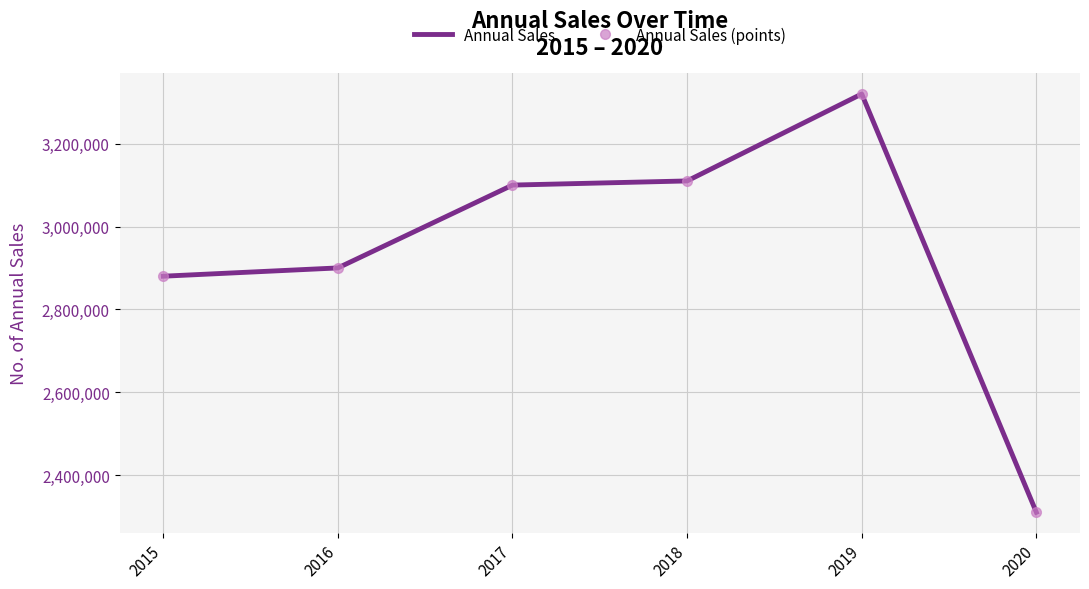

What are all the series names shown in the legend?

Annual Sales, Annual Sales (points)